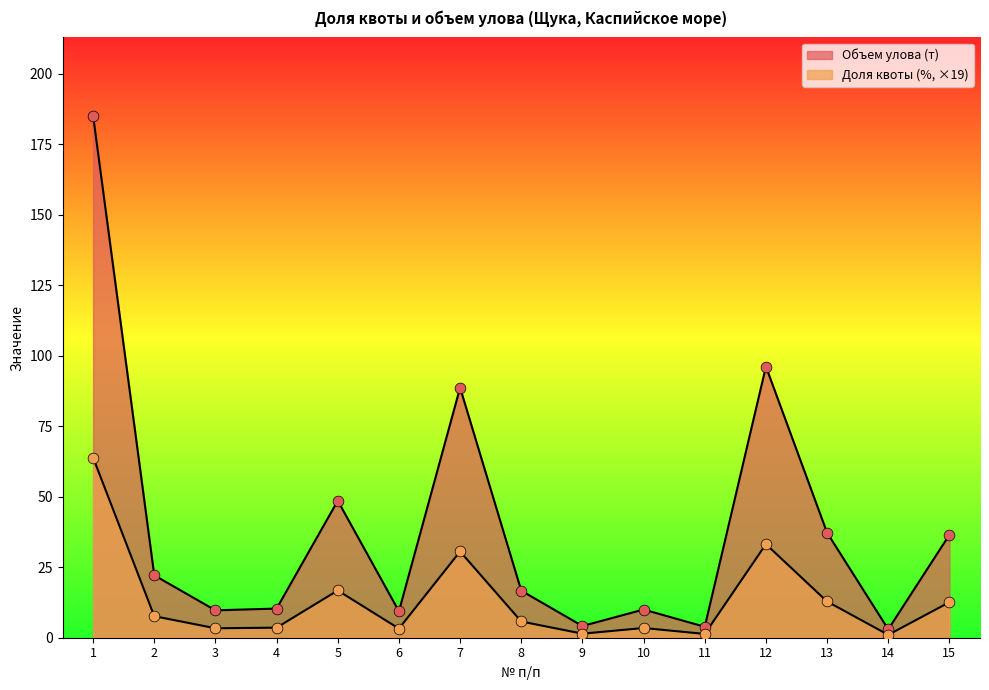

Is the value of Доля квоты (%) at 1 greater than the value of Объем улова (т) at 14?

Yes